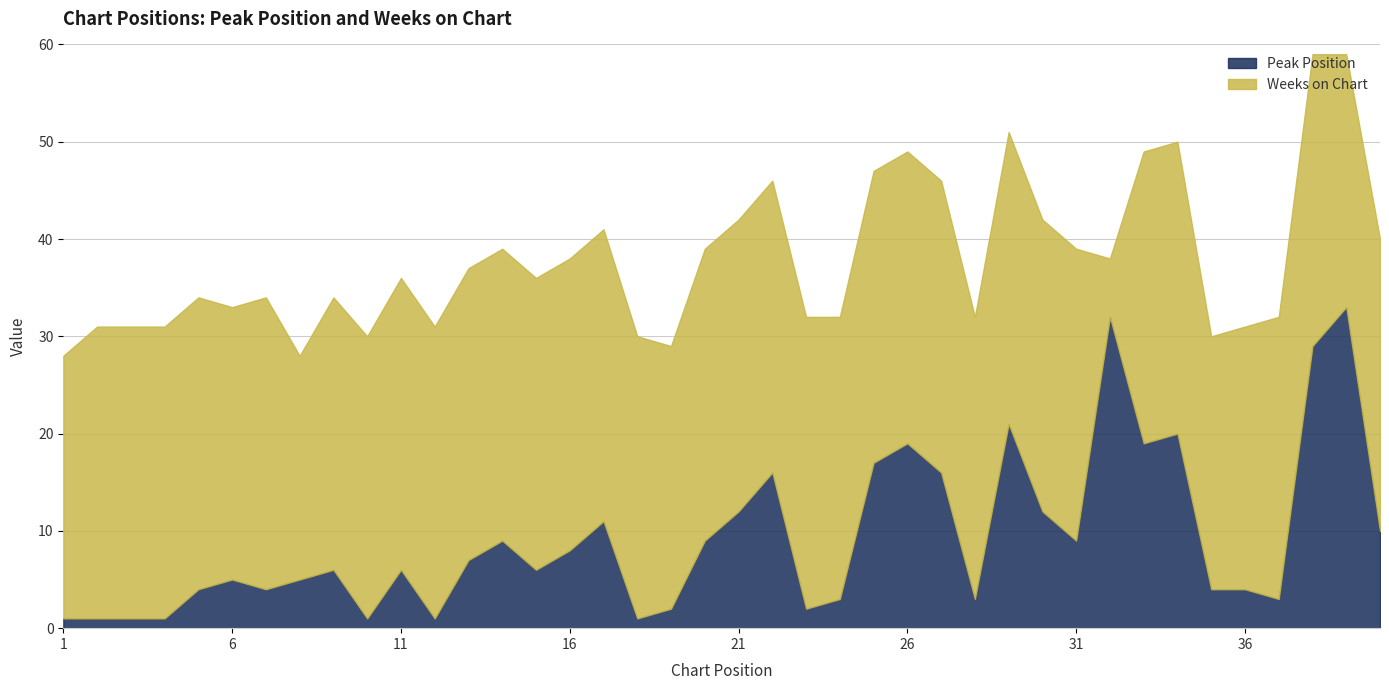

Rank the series by their maximum value, from lowest to highest.

Weeks on Chart, Peak Position